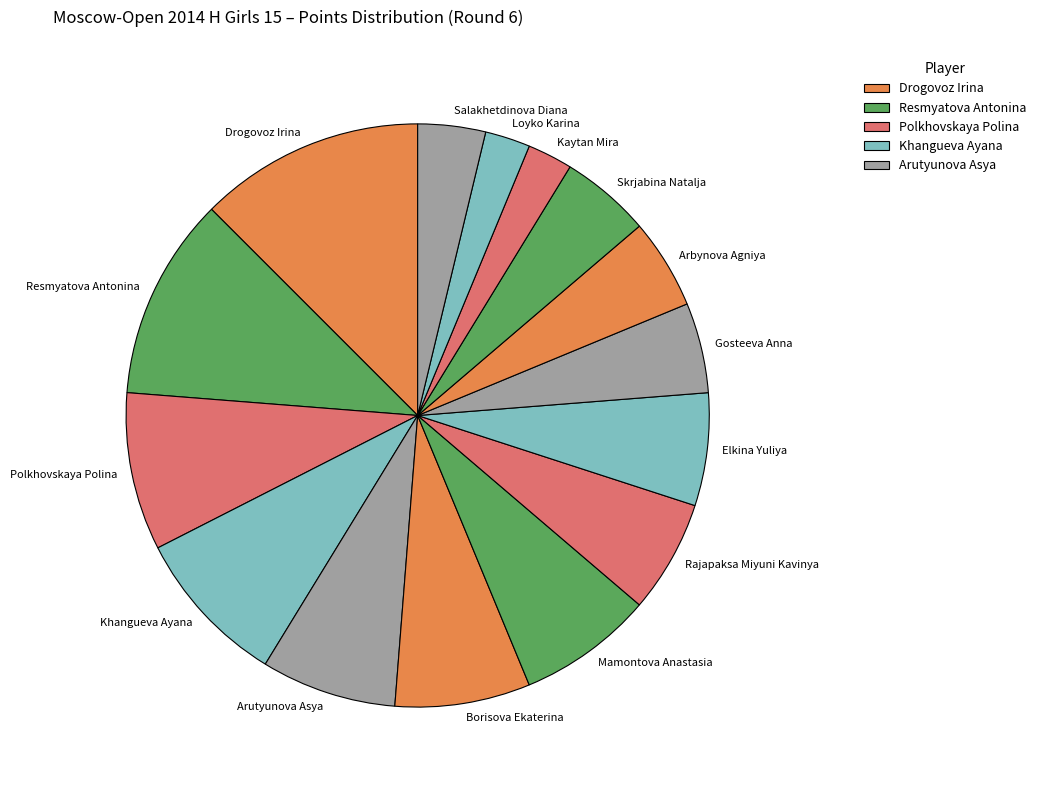

What is the largest slice in the pie chart?

Drogovoz Irina